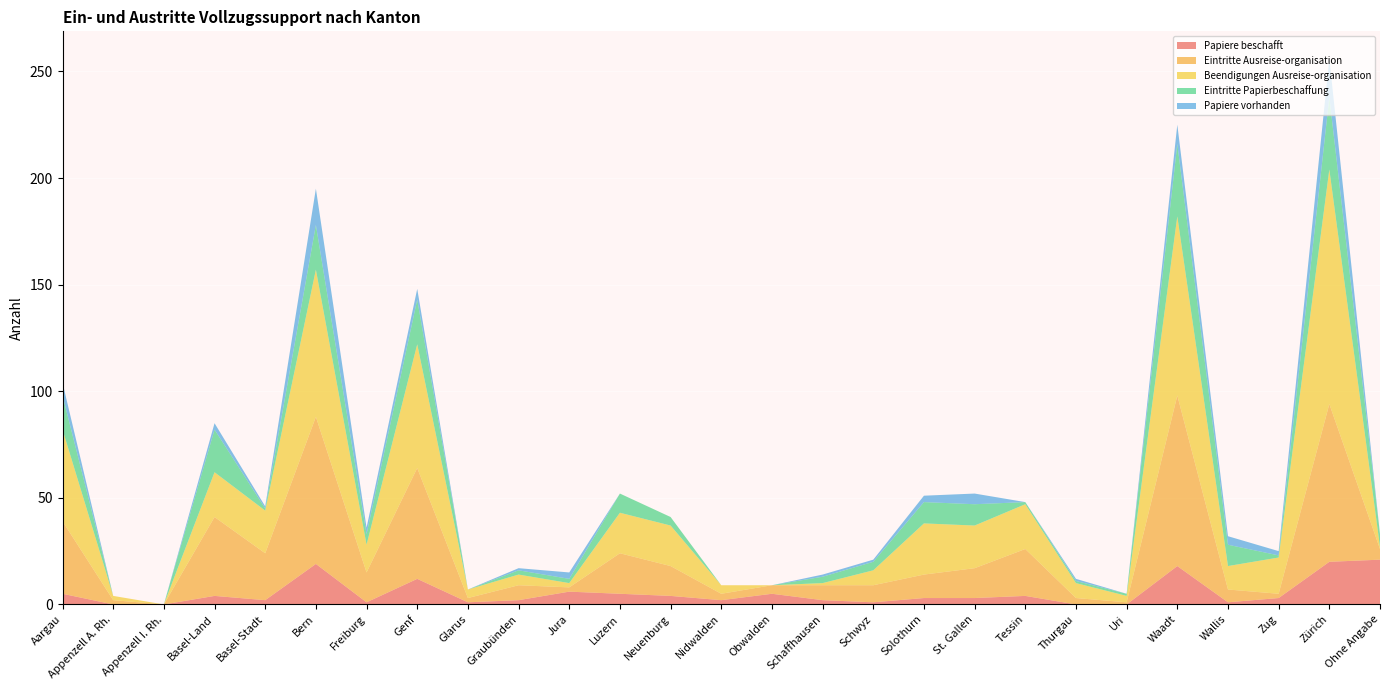

Reading right to left, extract all data points from this chart.

Papiere beschafft: 21	20	3	1	18	0	0	4	3	3	1	2	5	2	4	5	6	2	1	12	1	19	2	4	0	0	5
Eintritte Ausreise-organisation: 5	74	2	6	80	1	3	22	14	11	8	7	4	3	14	19	2	7	2	52	14	69	22	37	0	2	34
Beendigungen Ausreise-organisation: 1	110	17	11	84	3	7	21	20	24	7	1	0	4	19	19	2	5	4	58	13	69	20	21	0	2	43
Eintritte Papierbeschaffung: 6	34	1	10	34	1	1	1	10	10	4	3	0	0	4	9	2	2	0	21	5	21	1	20	0	0	16
Papiere vorhanden: 0	18	2	4	9	0	1	0	5	3	1	1	0	0	0	0	3	1	0	5	3	17	1	3	0	0	6